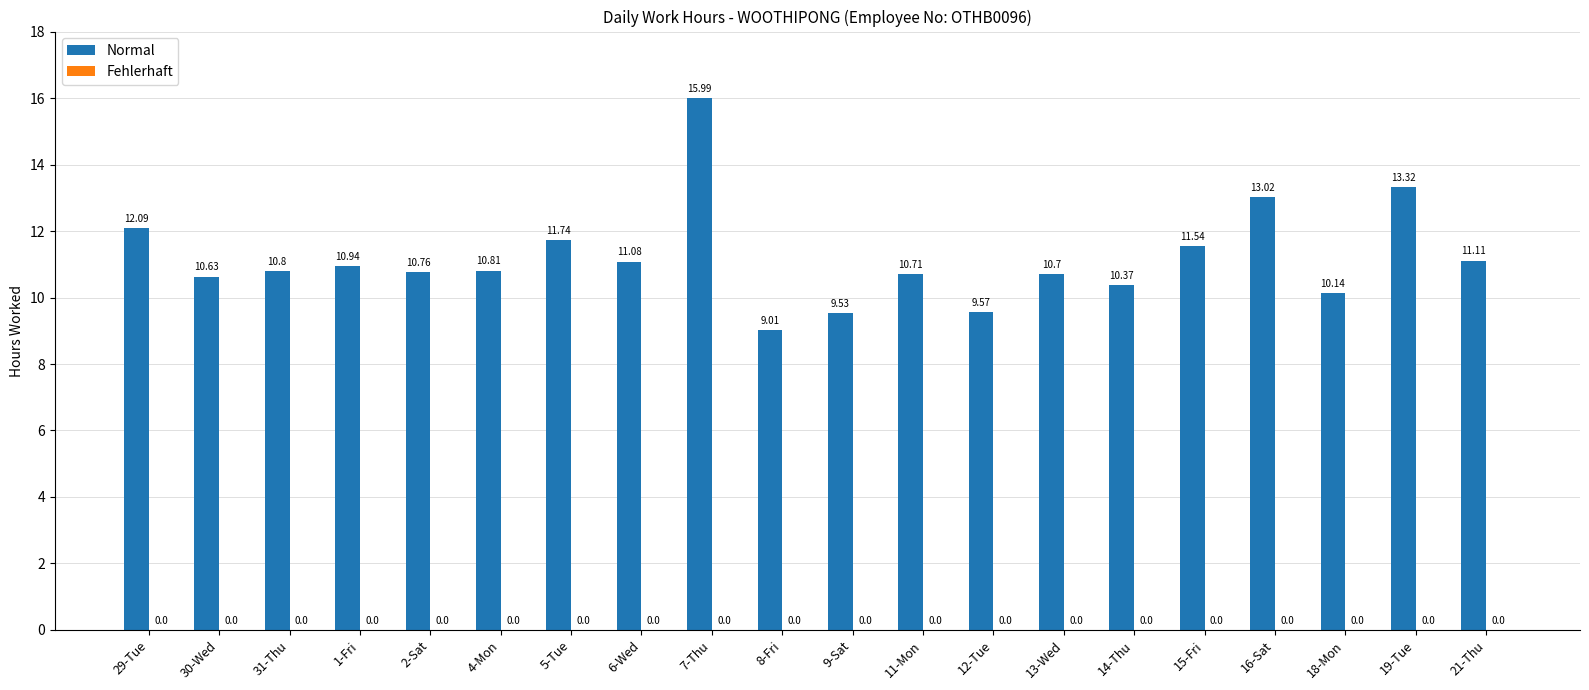

Between 15-Fri and 7-Thu, which is larger?

7-Thu